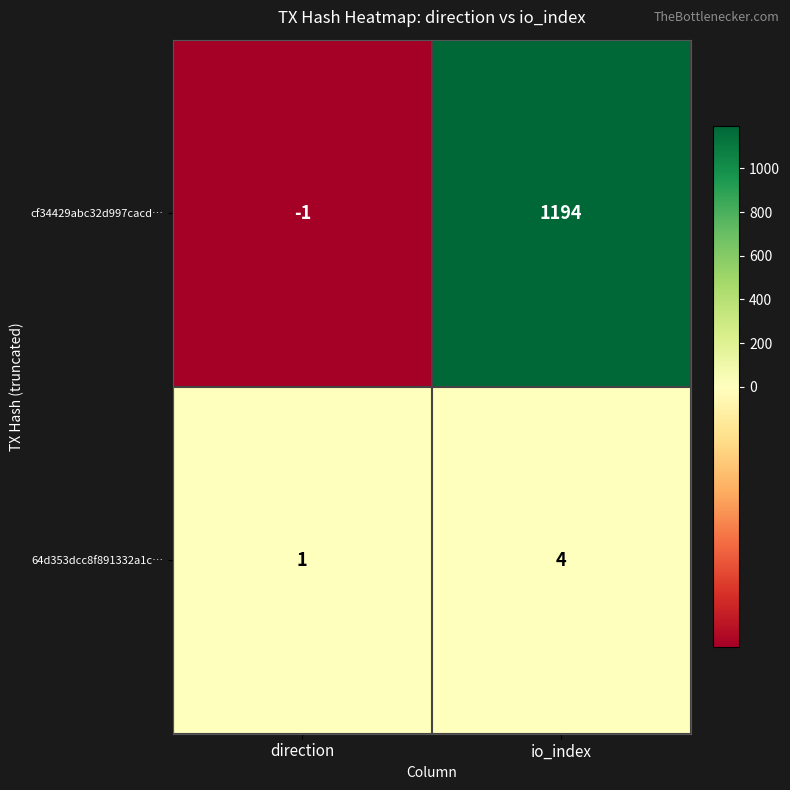

Is it true that 64d353dcc8f891332a1c… equals 2 at io_index?

False